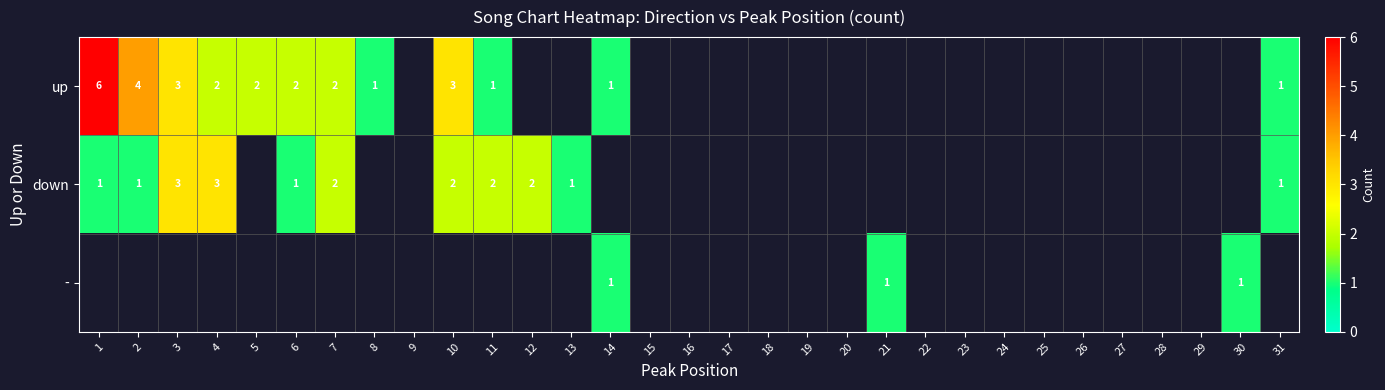

The down series shows 3 at 7. True or false?

False